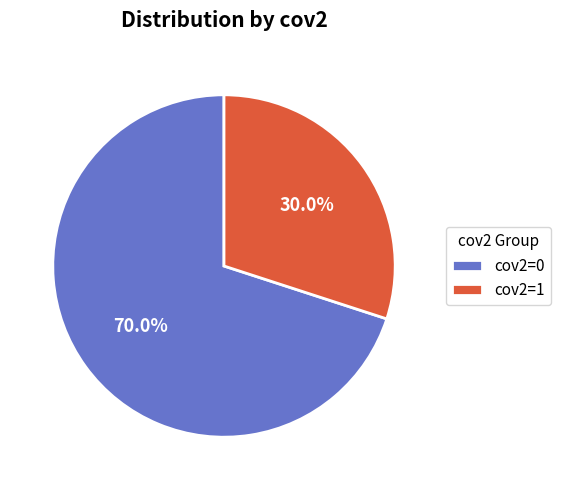

What is the smallest slice in the pie chart?

cov2=1